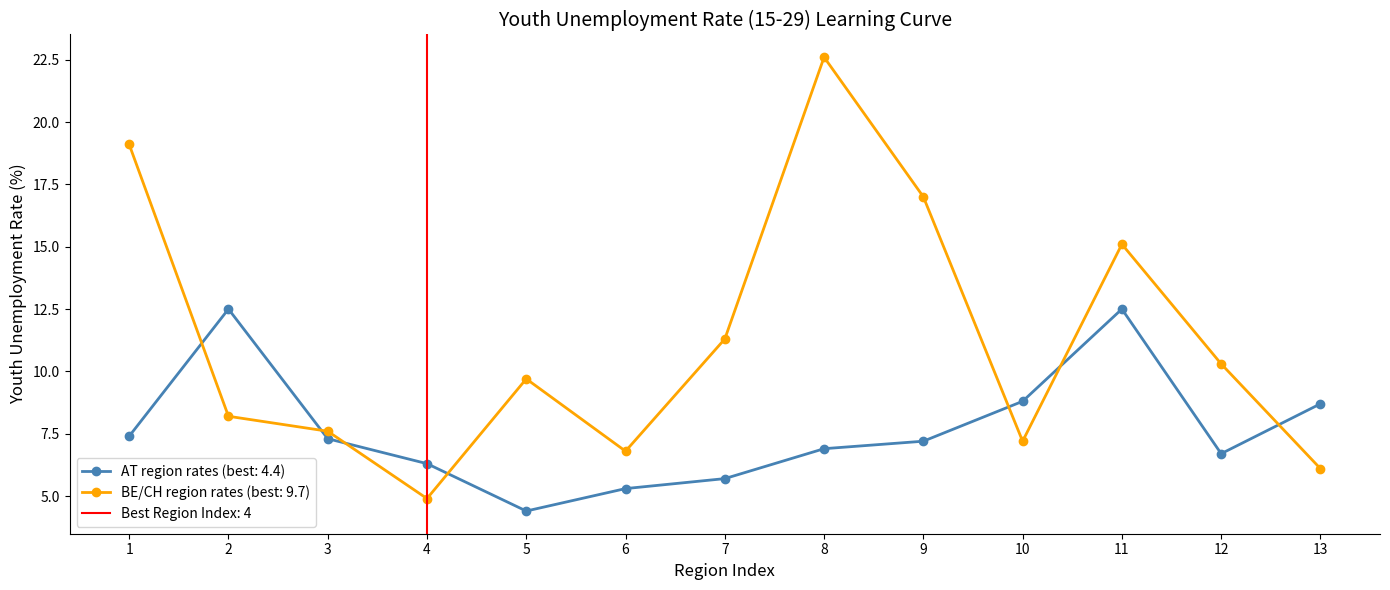

True or false: BE/CH region rates (best: 9.7) has more than 1 interior local peaks.

True